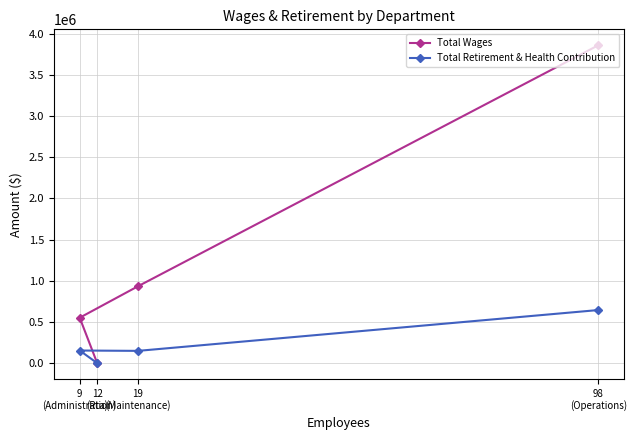

What is the sum of all Total Retirement & Health Contribution values?

946349